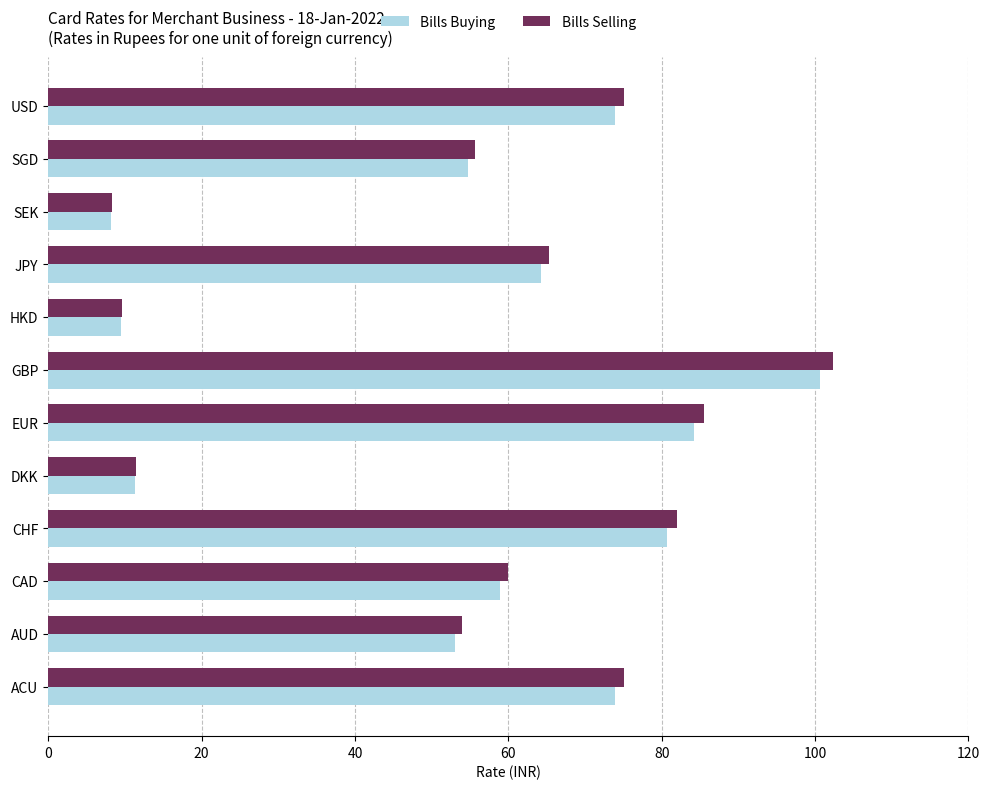

Which series has the widest spread of values?

Bills Selling